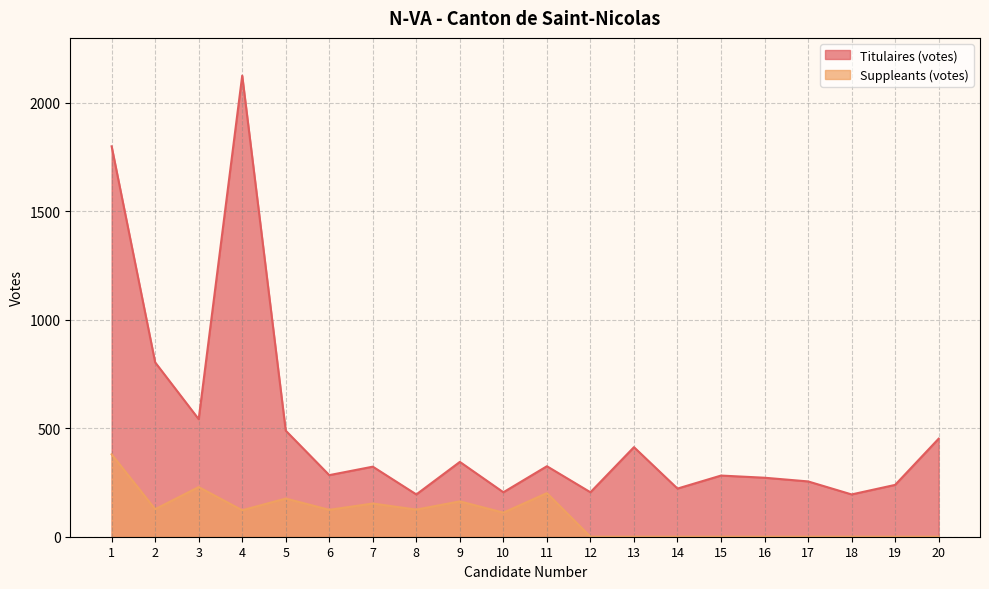

Which series changed the most between 1 and 15?

Titulaires (votes)